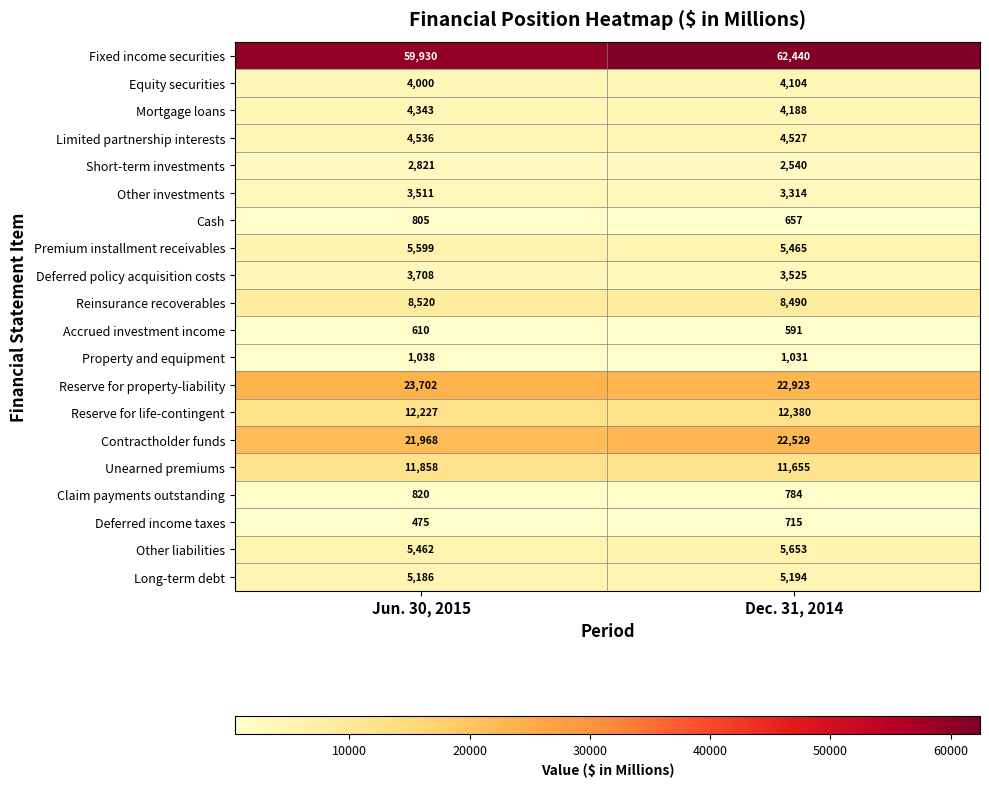

What is the maximum value for Reserve for property-liability?

23702